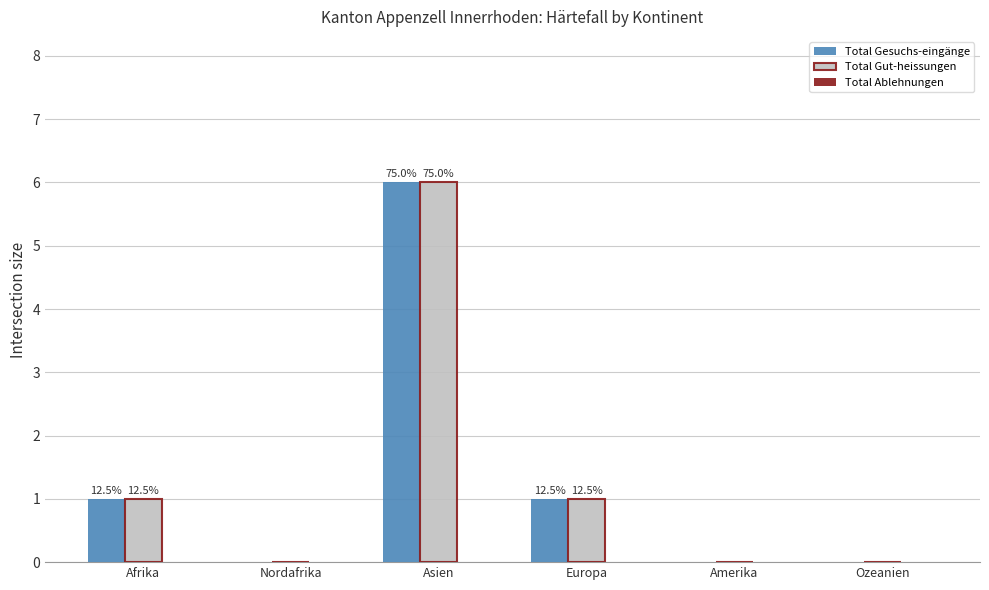

Between Afrika and Ozeanien, which is larger?

Afrika